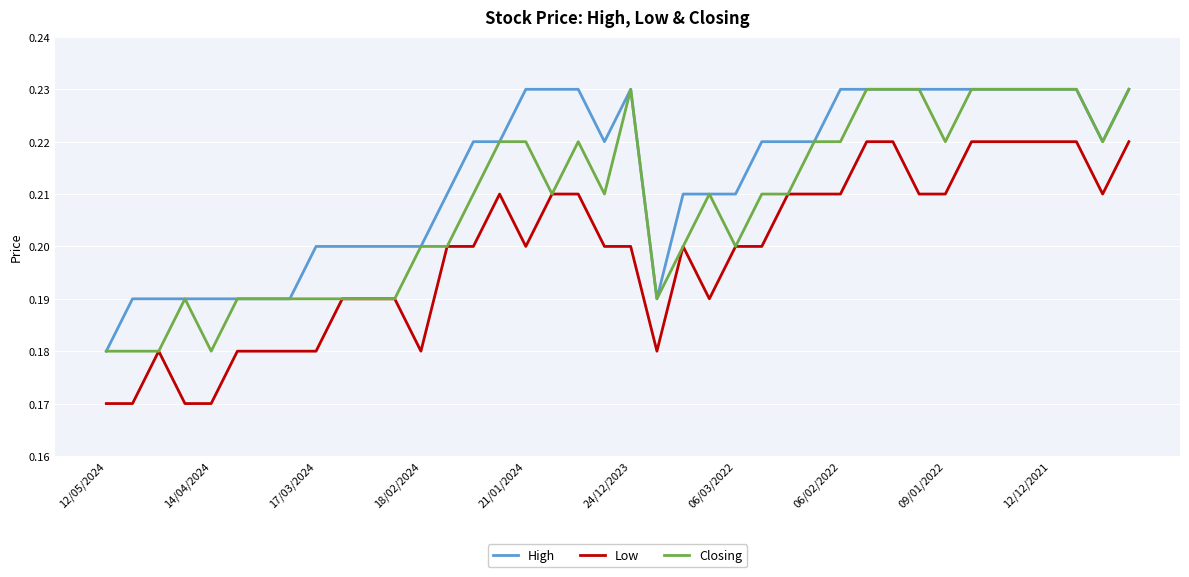

True or false: Low and High intersect in this chart.

False